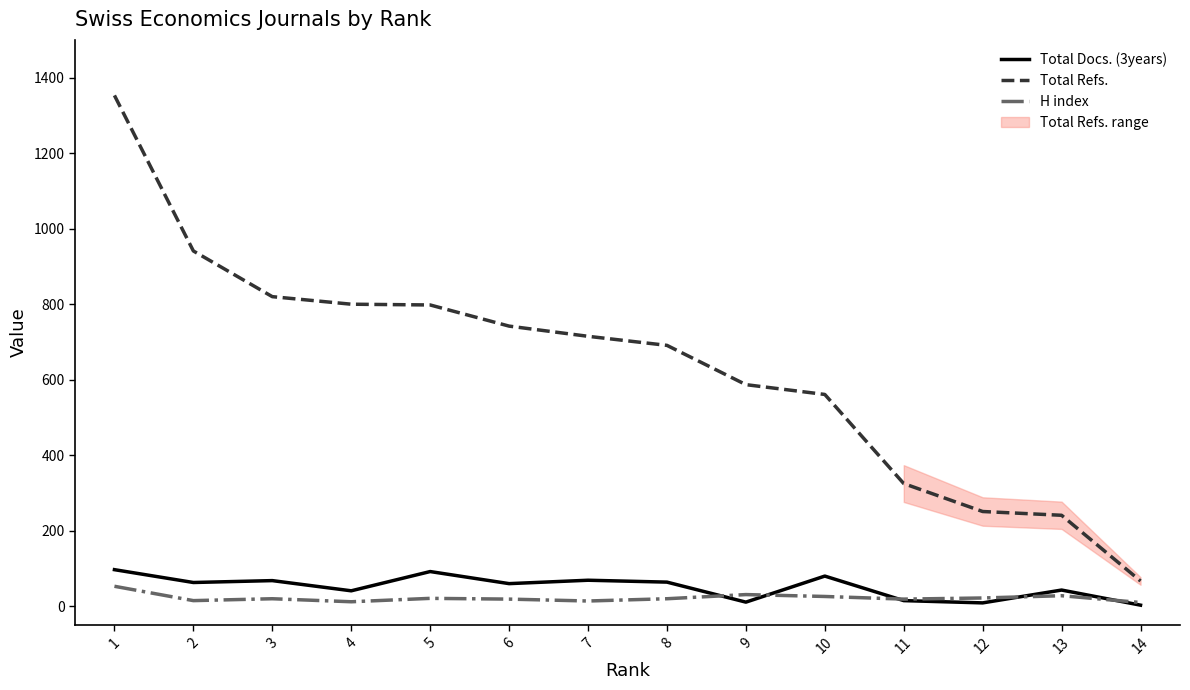

True or false: H index and Total Refs. cross at least once.

False